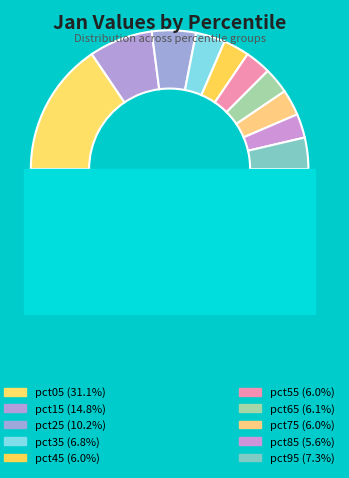

True or false: pct35 accounts for 7% of the total.

True